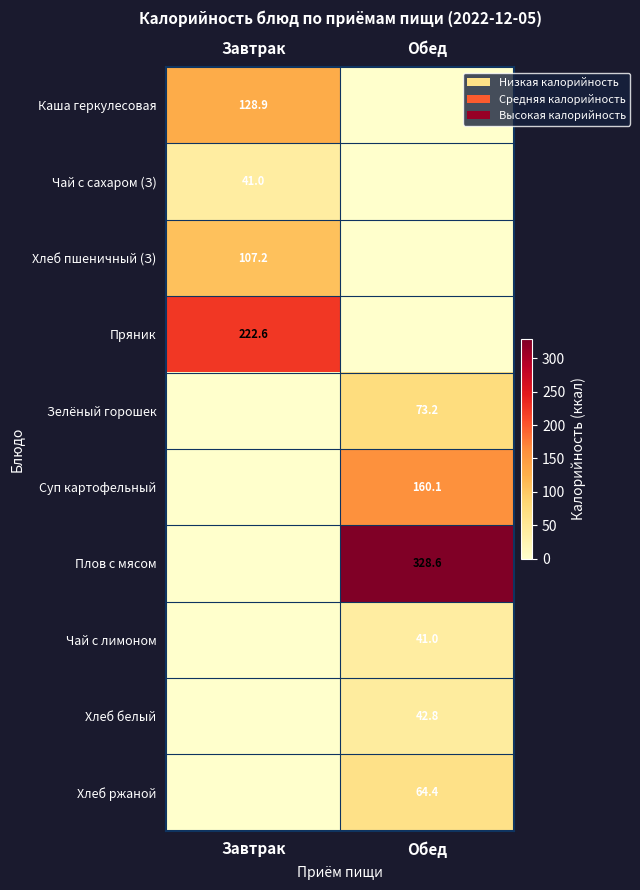

The Хлеб пшеничный (З) series shows 187.9 at Завтрак. True or false?

False